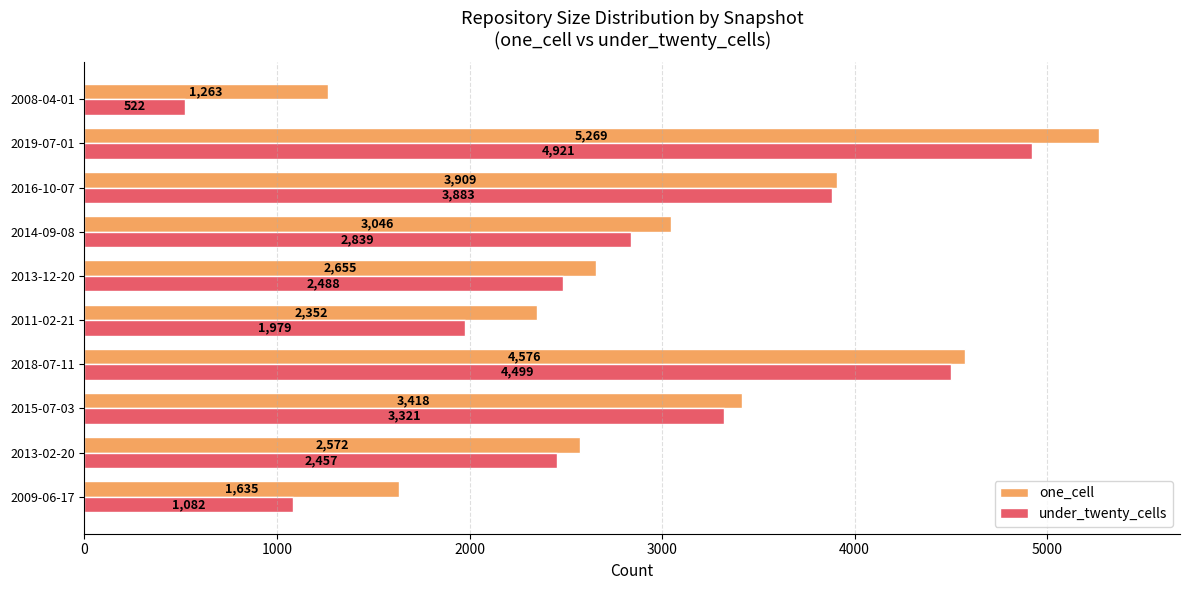

At how many categories does at least one series exceed 4794?

1